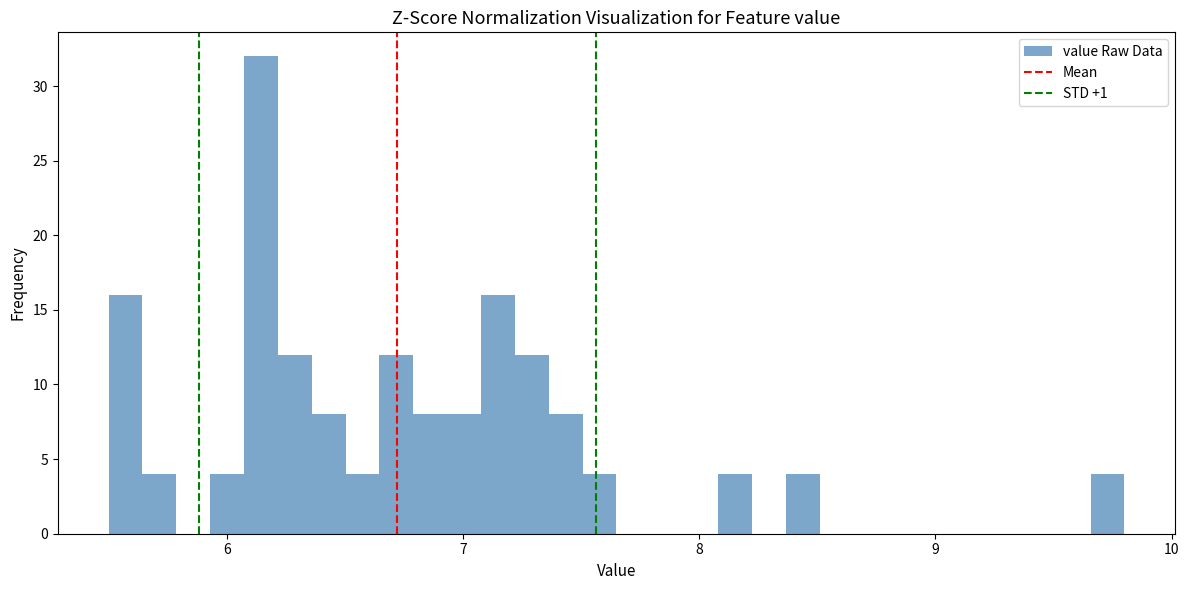

Read against the x-axis, roughly where is the centre of the tallest bar?

6.1